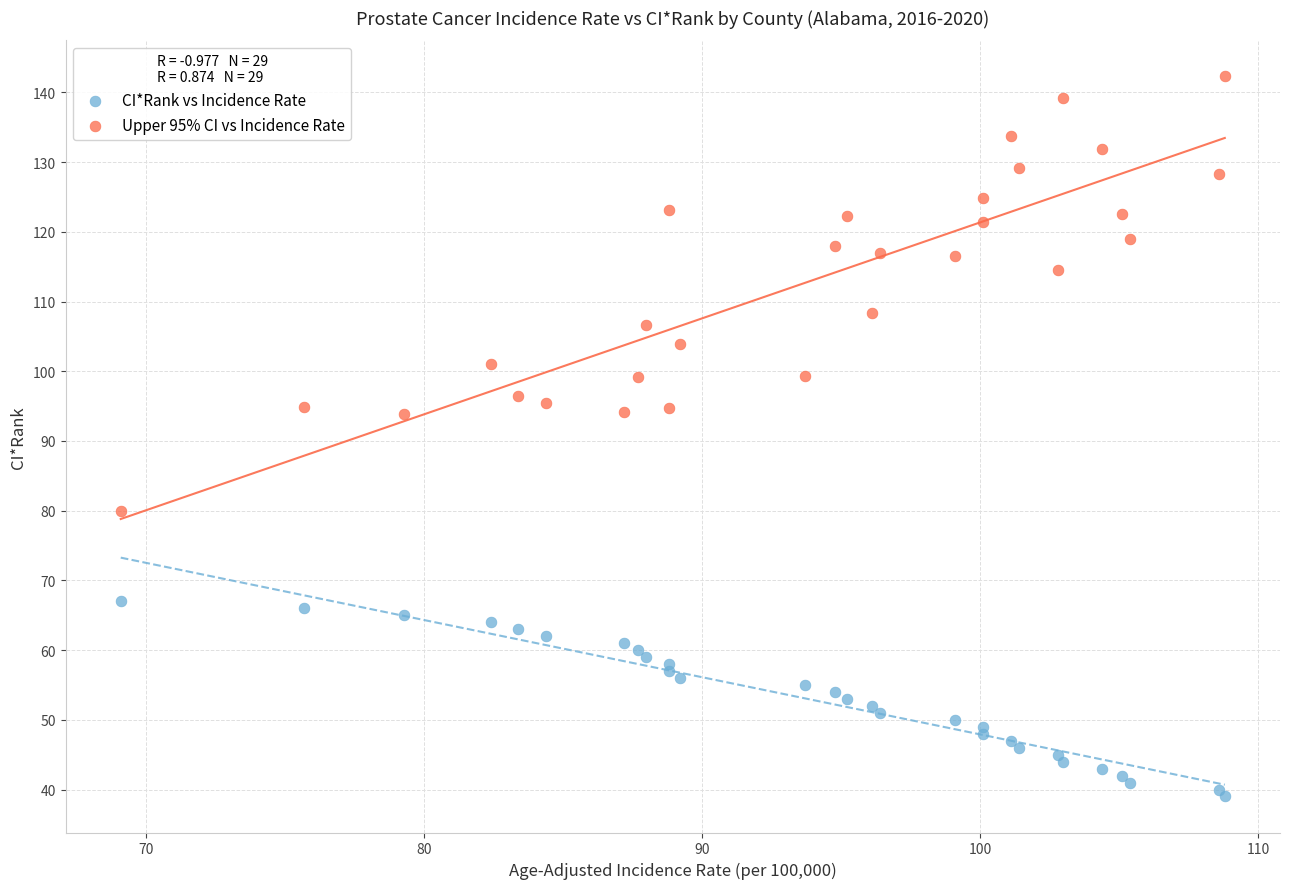

Which series reaches the maximum Y coordinate?

Upper 95% CI vs Incidence Rate